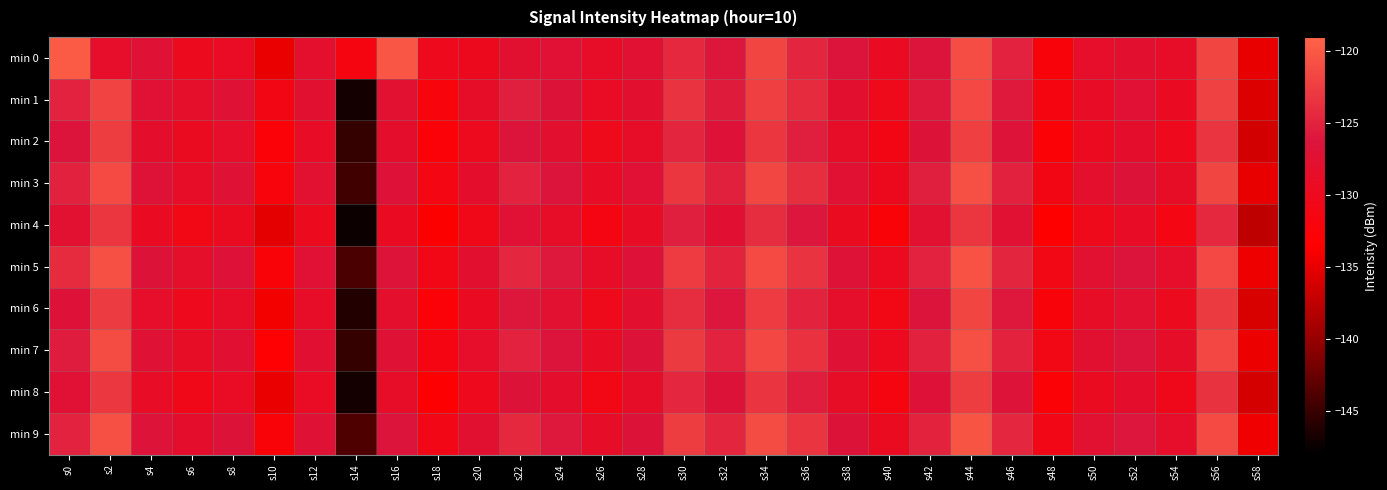

At s16, list the series in order from largest to smallest.

min 0, min 9, min 5, min 3, min 7, min 1, min 6, min 2, min 8, min 4